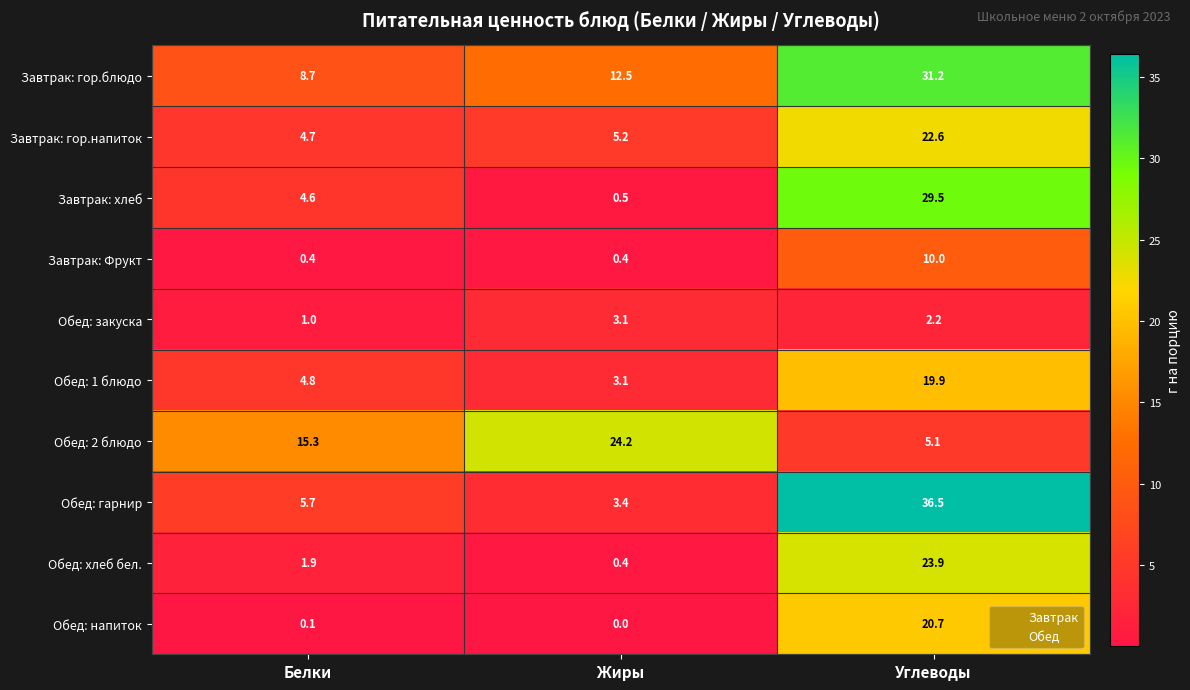

Reading left to right, transcribe all the data shown in this chart.

Завтрак: гор.блюдо: 8.7	12.5	31.2
Завтрак: гор.напиток: 4.7	5.2	22.6
Завтрак: хлеб: 4.6	0.5	29.5
Завтрак: Фрукт: 0.4	0.4	10.0
Обед: закуска: 1.0	3.1	2.2
Обед: 1 блюдо: 4.8	3.1	19.9
Обед: 2 блюдо: 15.3	24.2	5.1
Обед: гарнир: 5.7	3.4	36.5
Обед: хлеб бел.: 1.9	0.4	23.9
Обед: напиток: 0.1	0.0	20.7